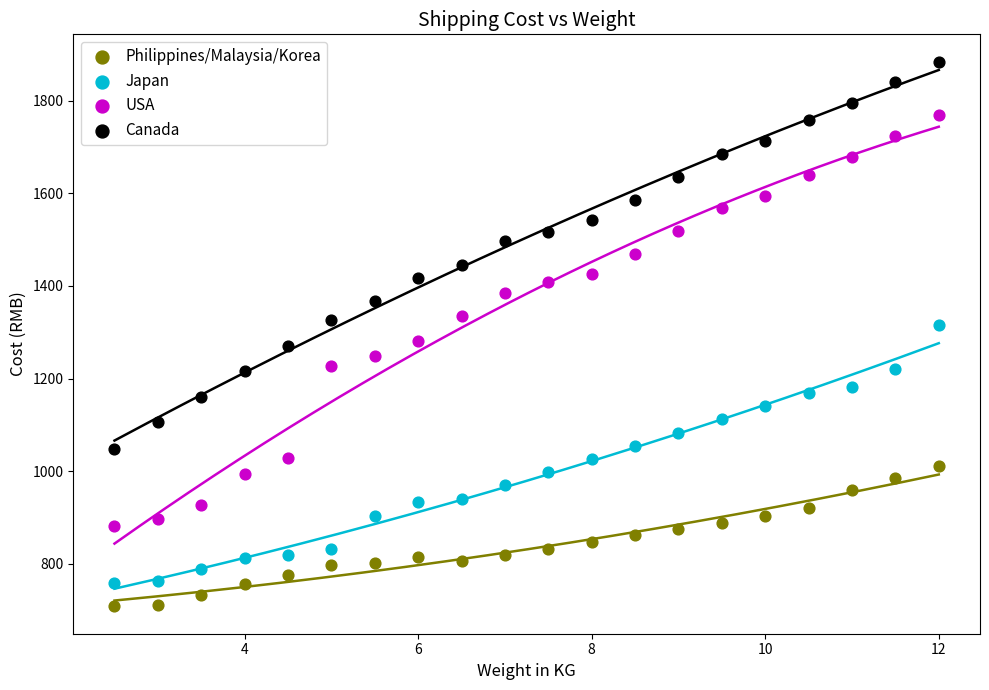

What is the X range (max minus min) for the scatter plot?

9.5